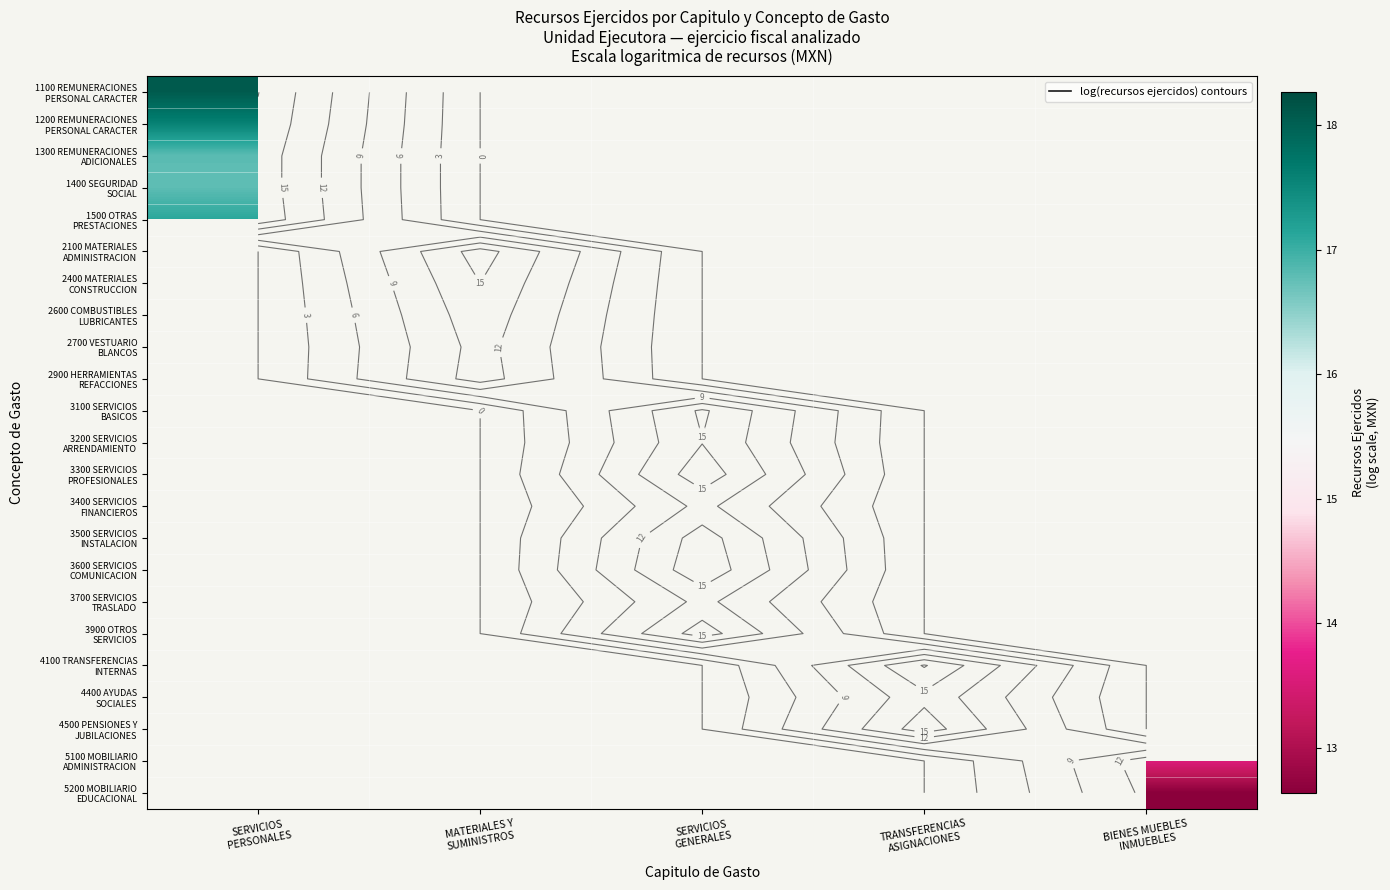

At which label does 1200 REMUNERACIONES PERSONAL CARACTER reach its minimum?

SERVICIOS PERSONALES